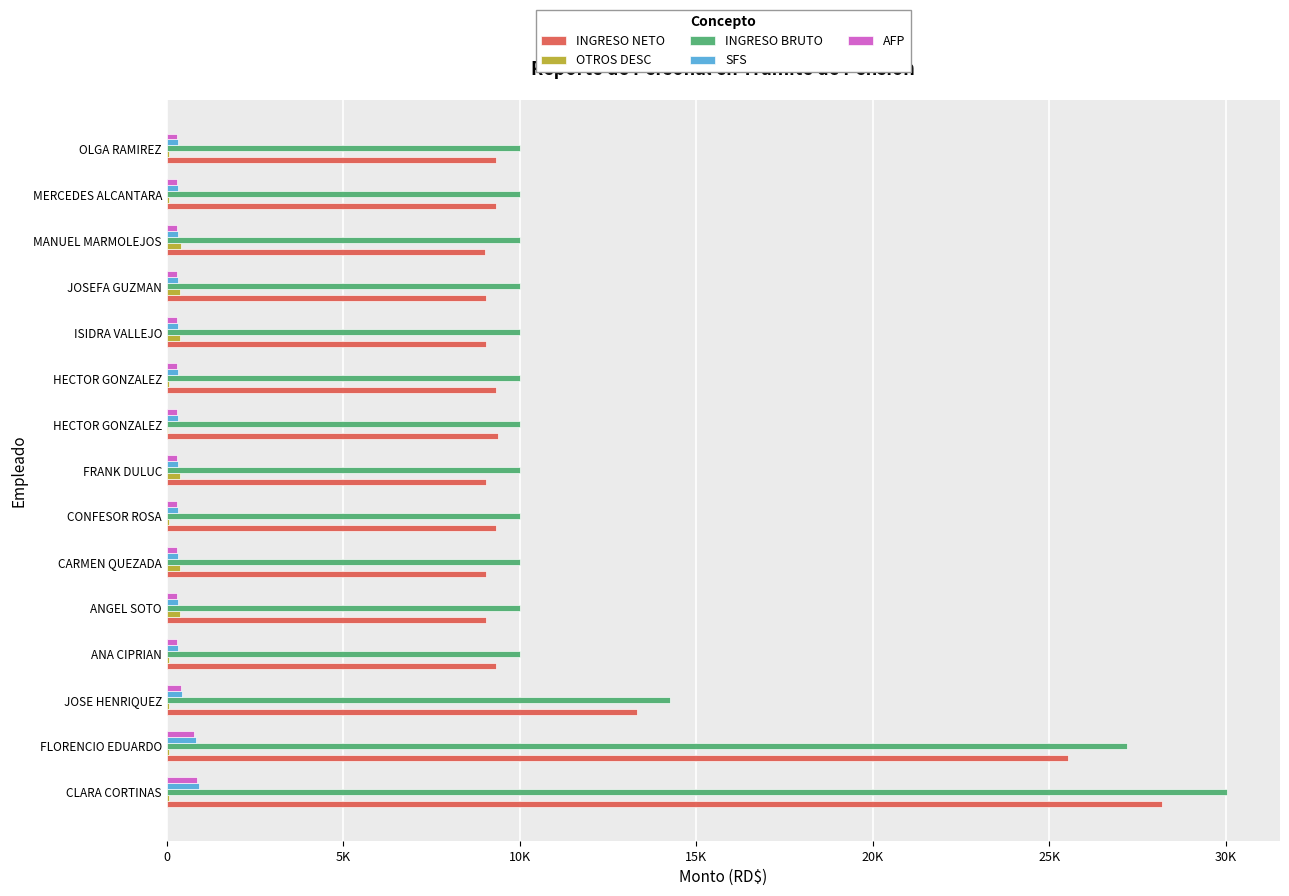

What are all the series names shown in the legend?

INGRESO NETO, OTROS DESC, INGRESO BRUTO, SFS, AFP